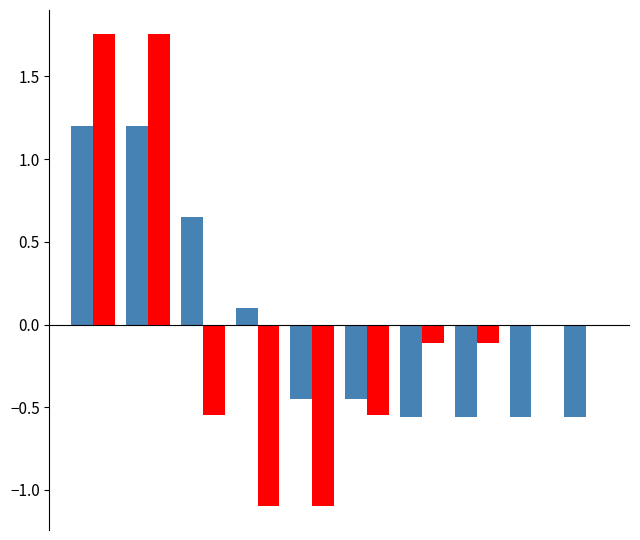

What is the maximum value shown in the chart?

1.8